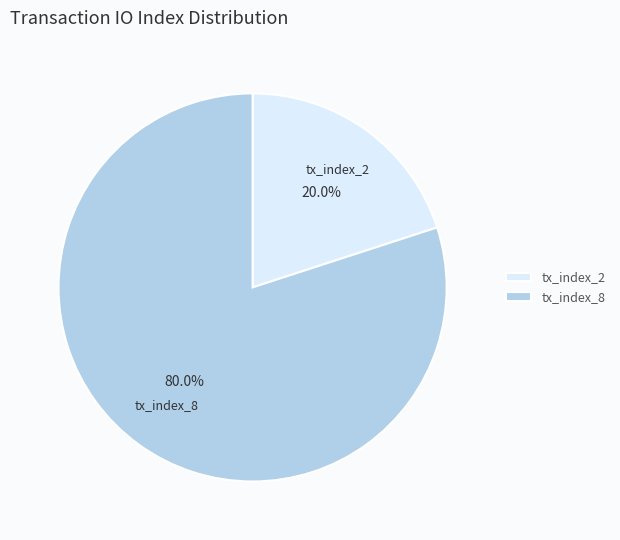

To the nearest percent, what percentage of the pie is tx_index_2?

20%